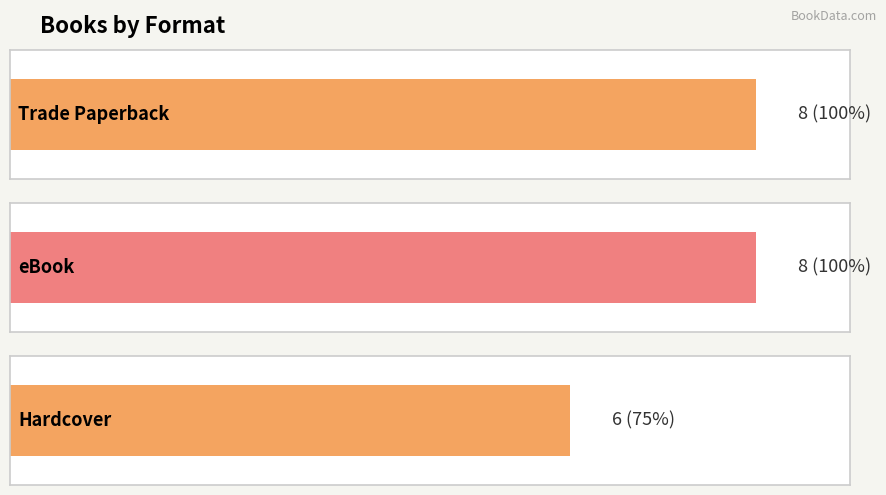

Rank the categories by value from lowest to highest.

Hardcover, Trade Paperback, eBook